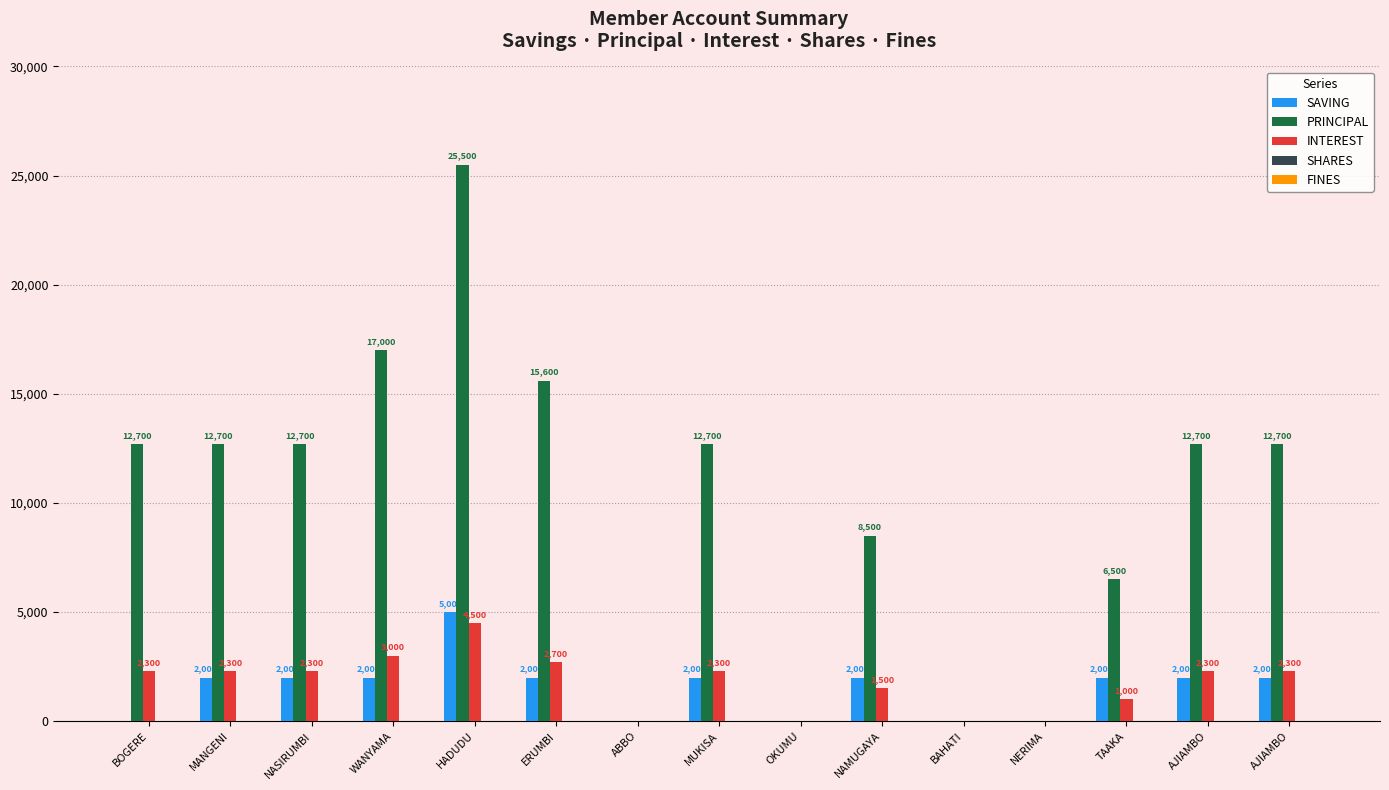

The value of INTEREST at NAMUGAYA is 2305. True or false?

False